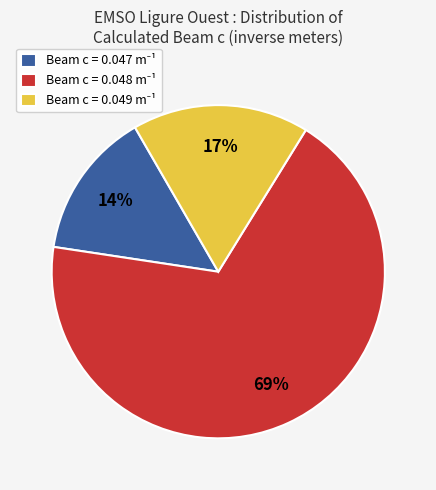

Count the number of slices in the pie.

3